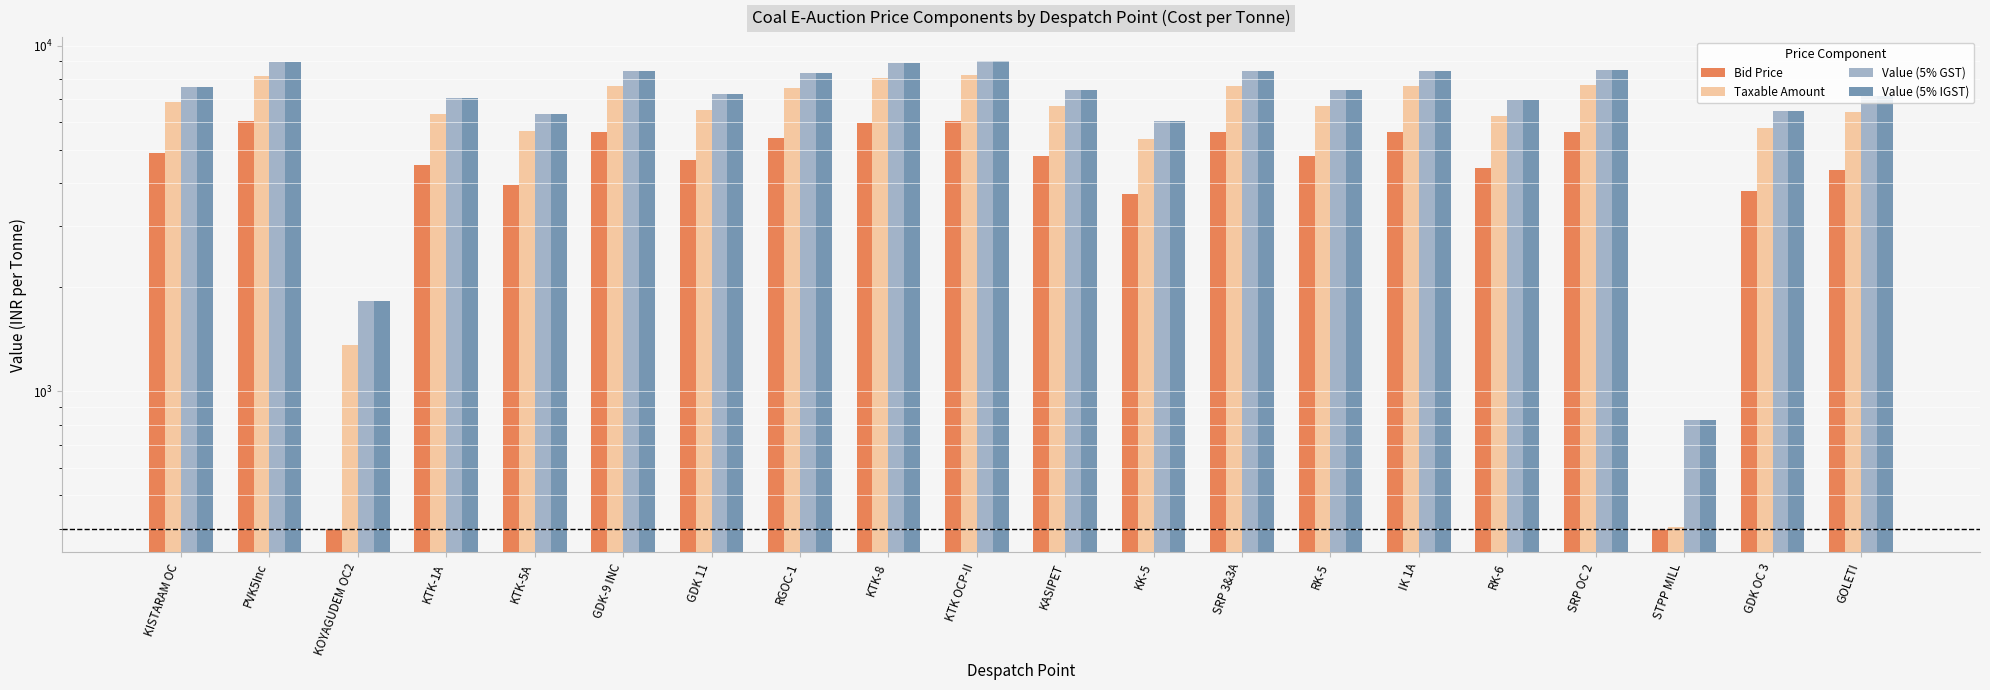

Reading left to right, extract all data points from this chart.

Bid Price: KISTARAM OC=4900.0	PVK5Inc=6040.0	KOYAGUDEM OC2=400.0	KTK-1A=4520.0	KTK-5A=3950.0	GDK-9 INC=5620.0	GDK 11=4670.0	RGOC-1=5390.0	KTK-8=5970.0	KTK OCP-II=6060.0	KASIPET=4810.0	KK-5=3720.0	SRP 3&3A=5620.0	RK-5=4810.0	IK 1A=5620.0	RK-6=4440.0	SRP OC 2=5620.0	STPP MILL=400.0	GDK OC 3=3810.0	GOLETI=4370.0
Taxable Amount: KISTARAM OC=6852.4	PVK5Inc=8160.2	KOYAGUDEM OC2=1357.7	KTK-1A=6336.5	KTK-5A=5652.6	GDK-9 INC=7656.3	GDK 11=6516.5	RGOC-1=7541.6	KTK-8=8076.2	KTK OCP-II=8244.2	KASIPET=6684.4	KK-5=5376.7	SRP 3&3A=7656.3	RK-5=6684.4	IK 1A=7656.3	RK-6=6240.5	SRP OC 2=7716.3	STPP MILL=406.0	GDK OC 3=5766.8	GOLETI=6416.5
Value (5% GST): KISTARAM OC=7595.0	PVK5Inc=8968.2	KOYAGUDEM OC2=1825.5	KTK-1A=7053.3	KTK-5A=6335.2	GDK-9 INC=8439.1	GDK 11=7242.3	RGOC-1=8318.7	KTK-8=8880.0	KTK OCP-II=9056.4	KASIPET=7418.7	KK-5=6045.5	SRP 3&3A=8439.1	RK-5=7418.7	IK 1A=8439.1	RK-6=6952.5	SRP OC 2=8502.1	STPP MILL=826.3	GDK OC 3=6455.1	GOLETI=7137.4
Value (5% IGST): KISTARAM OC=7595.0	PVK5Inc=8968.2	KOYAGUDEM OC2=1825.5	KTK-1A=7053.3	KTK-5A=6335.2	GDK-9 INC=8439.1	GDK 11=7242.3	RGOC-1=8318.7	KTK-8=8880.0	KTK OCP-II=9056.4	KASIPET=7418.7	KK-5=6045.5	SRP 3&3A=8439.1	RK-5=7418.7	IK 1A=8439.1	RK-6=6952.5	SRP OC 2=8502.1	STPP MILL=826.3	GDK OC 3=6455.1	GOLETI=7137.4